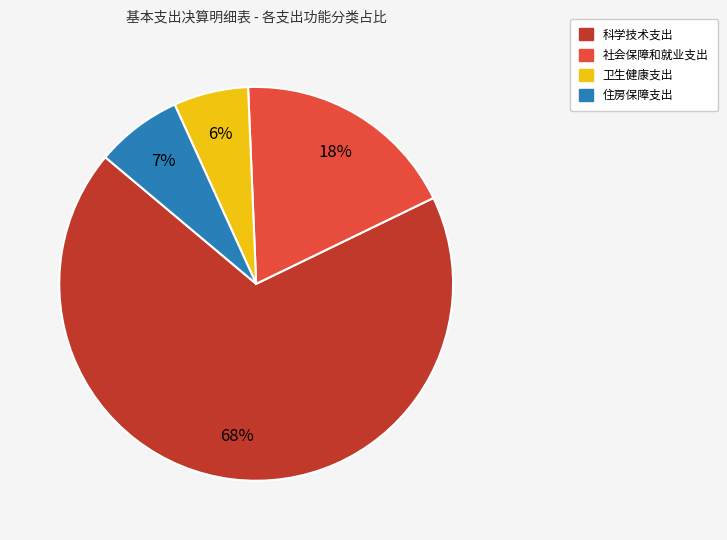

Is there a majority slice in this chart?

Yes